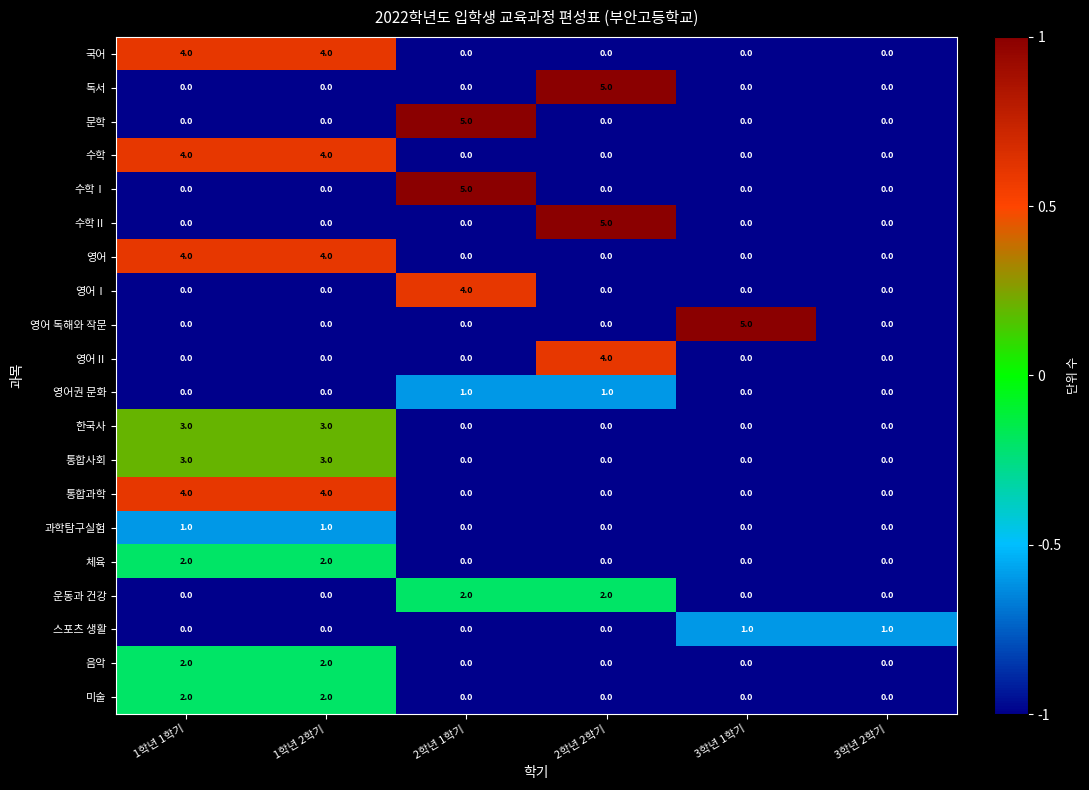

Is it true that 독서 equals 2 at 2학년 2학기?

False